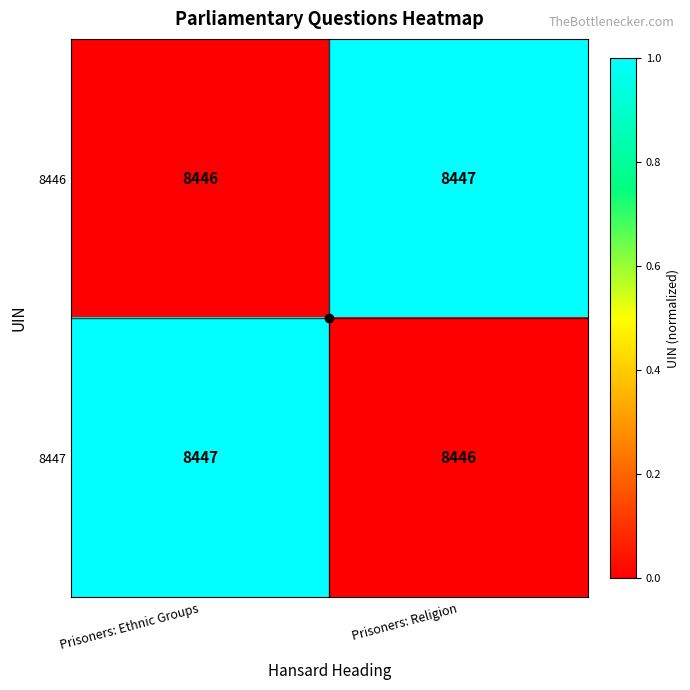

What is the total value across all series at Prisoners: Ethnic Groups?

16893